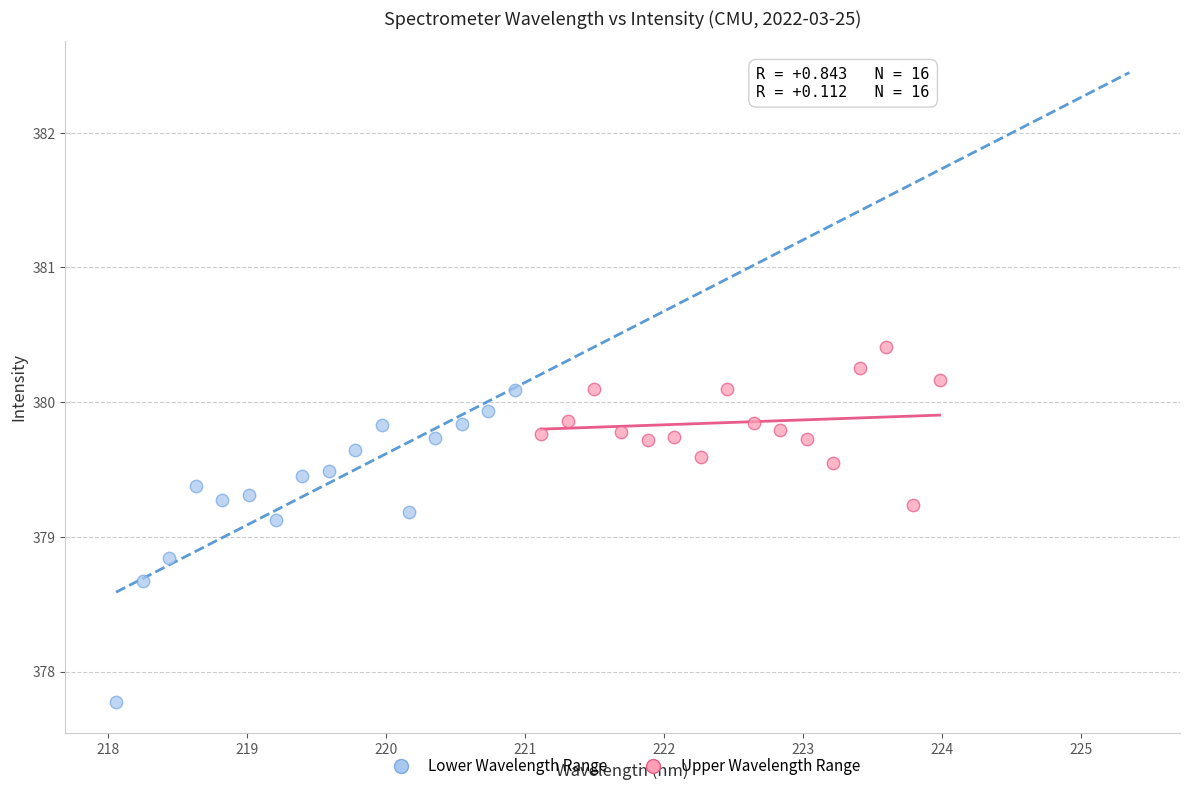

Which series contains the lowest Y value?

Lower Wavelength Range